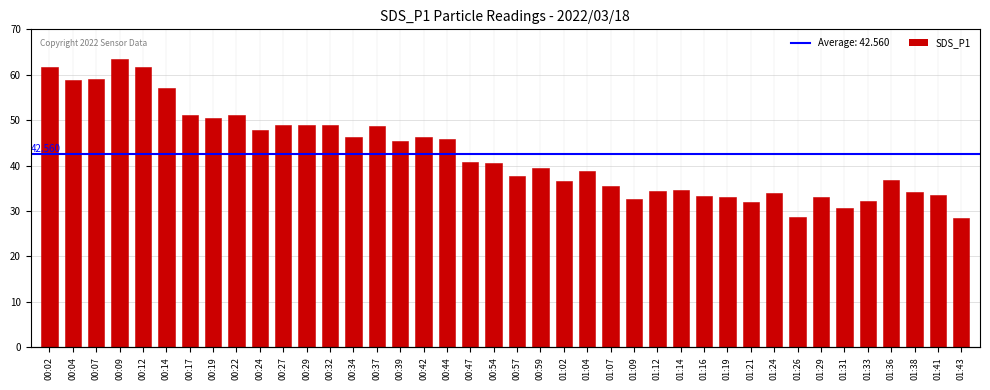

What is the change in value from 00:34 to 01:19?

-13.2